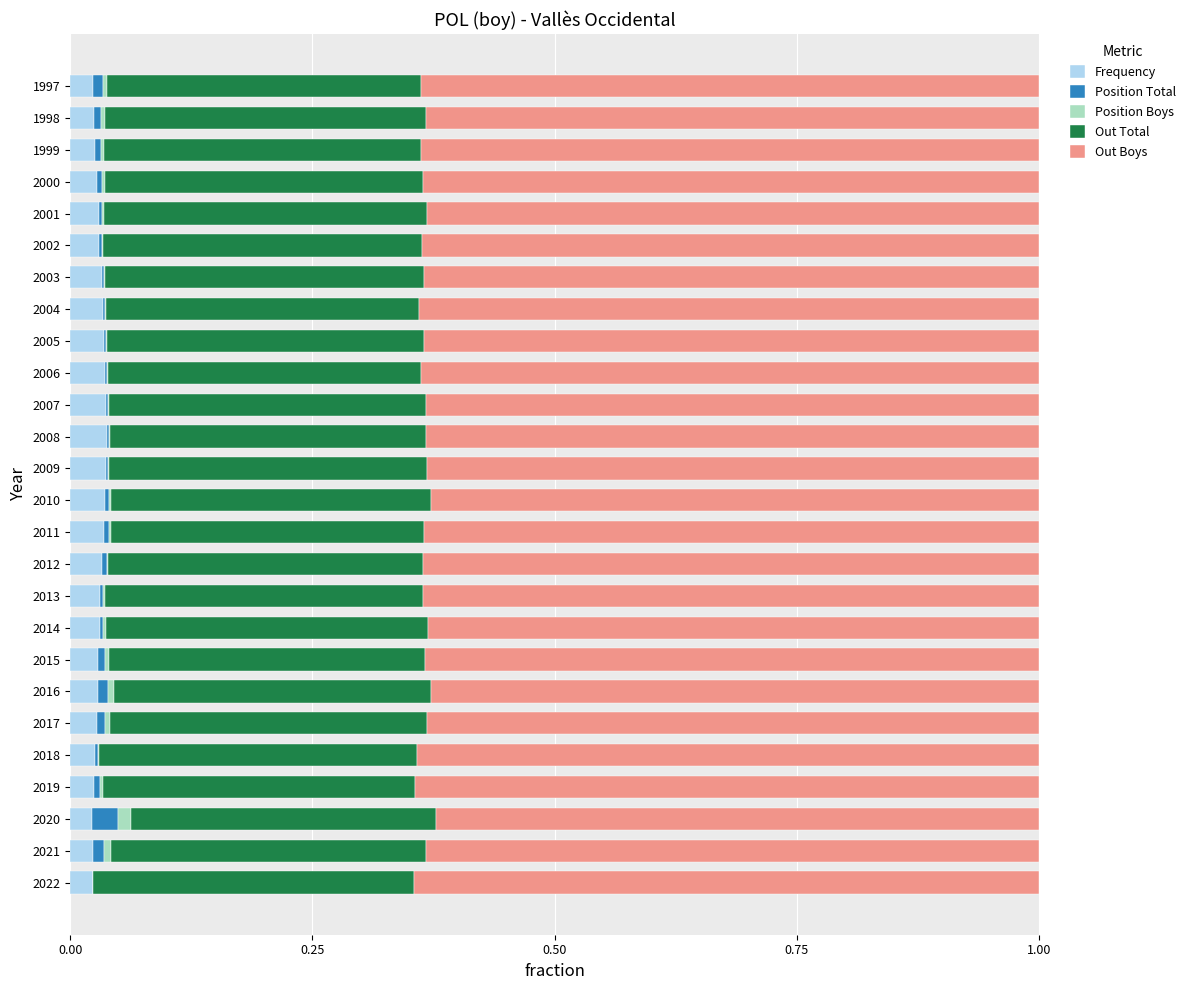

Reading left to right, what are all the values shown in this chart?

Frequency: 0.0	0.0	0.0	0.0	0.0	0.0	0.0	0.0	0.0	0.0	0.0	0.0	0.0	0.0	0.0	0.0	0.0	0.0	0.0	0.0	0.0	0.0	0.0	0.0	0.0	0.0
Position Total: 0.0	0.0	0.0	0.0	0.0	0.0	0.0	0.0	0.0	0.0	0.0	0.0	0.0	0.0	0.0	0.0	0.0	0.0	0.0	0.0	0.0	0.0	0.0	0.0	0.0	0.0
Position Boys: 0.0	0.0	0.0	0.0	0.0	0.0	0.0	0.0	0.0	0.0	0.0	0.0	0.0	0.0	0.0	0.0	0.0	0.0	0.0	0.0	0.0	0.0	0.0	0.0	0.0	0.0
Out Total: 0.3	0.3	0.3	0.3	0.3	0.3	0.3	0.3	0.3	0.3	0.3	0.3	0.3	0.3	0.3	0.3	0.3	0.3	0.3	0.3	0.3	0.3	0.3	0.3	0.3	0.3
Out Boys: 0.6	0.6	0.6	0.6	0.6	0.6	0.6	0.6	0.6	0.6	0.6	0.6	0.6	0.6	0.6	0.6	0.6	0.6	0.6	0.6	0.6	0.6	0.6	0.6	0.6	0.6